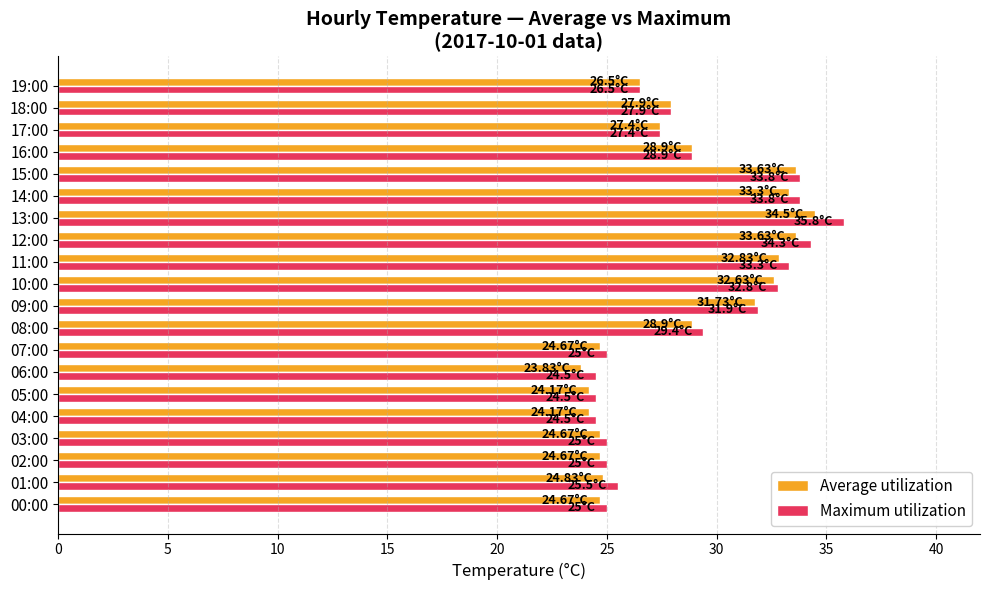

How many series are shown in this chart?

2